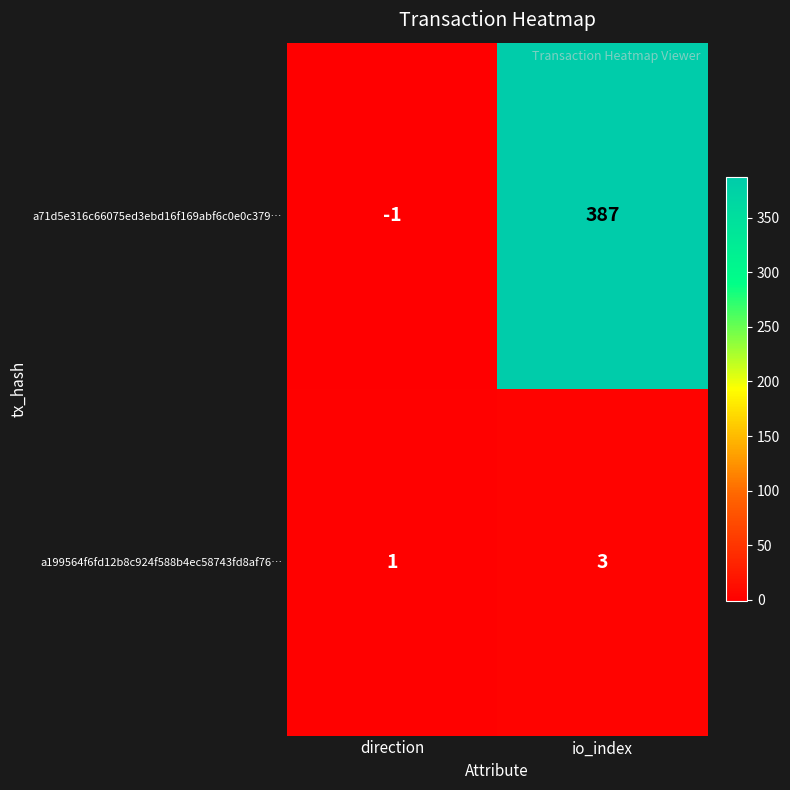

What is the smallest value displayed?

-1